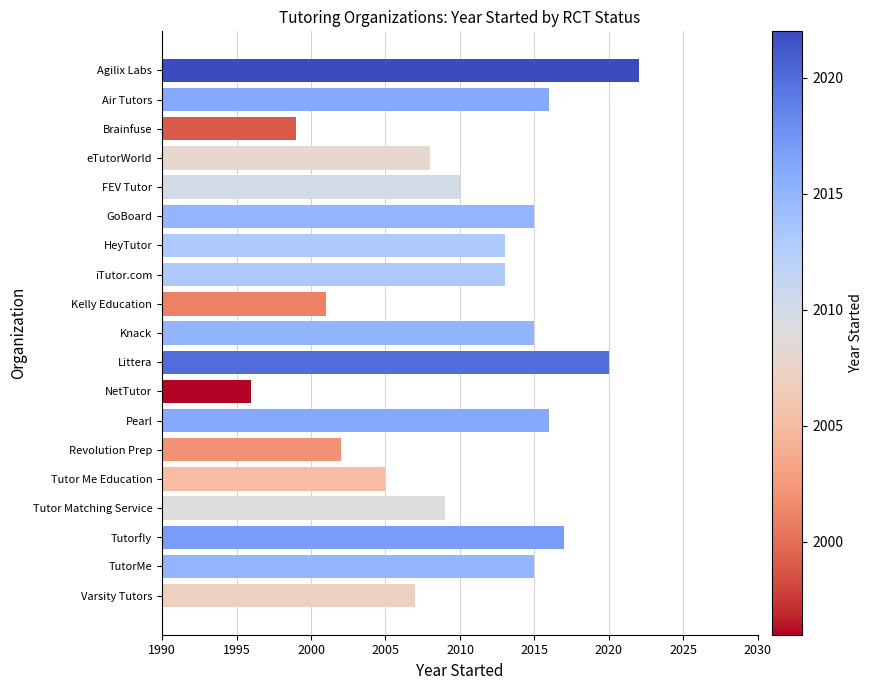

What is the maximum value shown in the chart?

2022